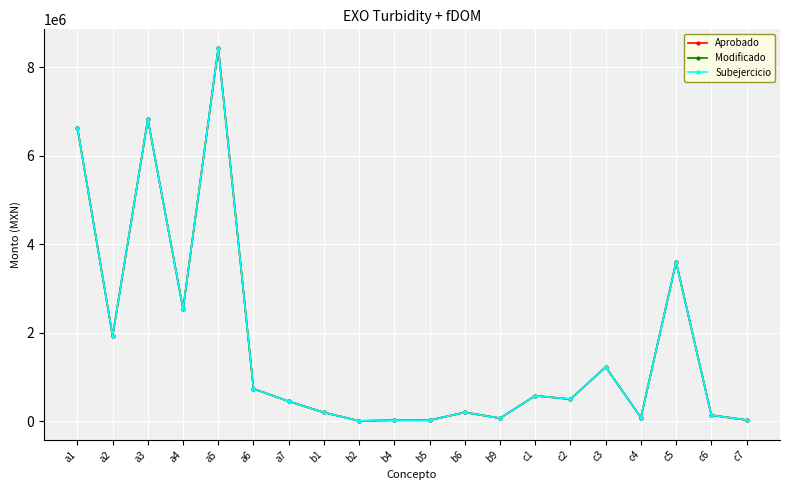

How many interior local valleys does the Subejercicio series have?

7